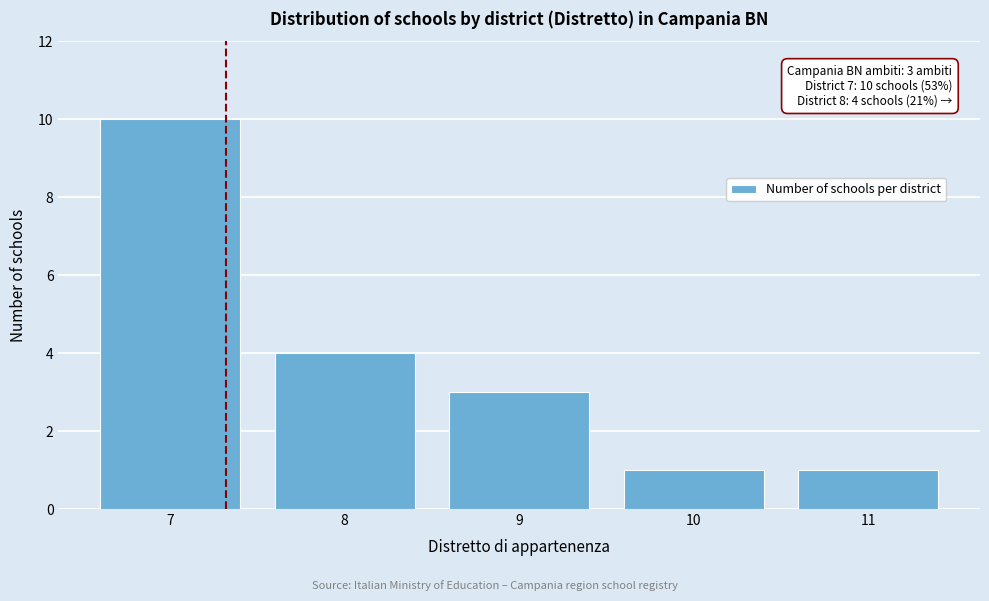

Reading left to right, transcribe all the data shown in this chart.

7=10	8=4	9=3	10=1	11=1